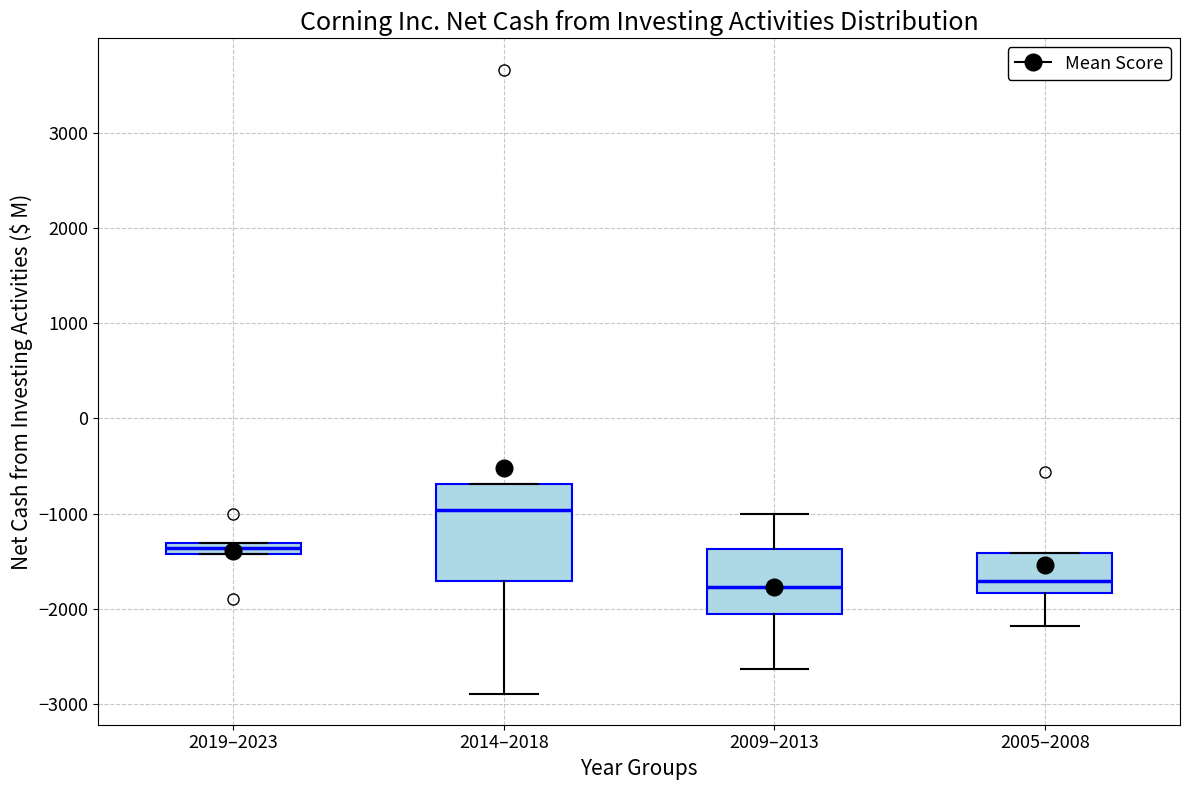

Where is the lower edge of the box for 2014–2018 on the y-axis? The values are not printed on the chart, so give them approximately, as read against the axis.

-1700